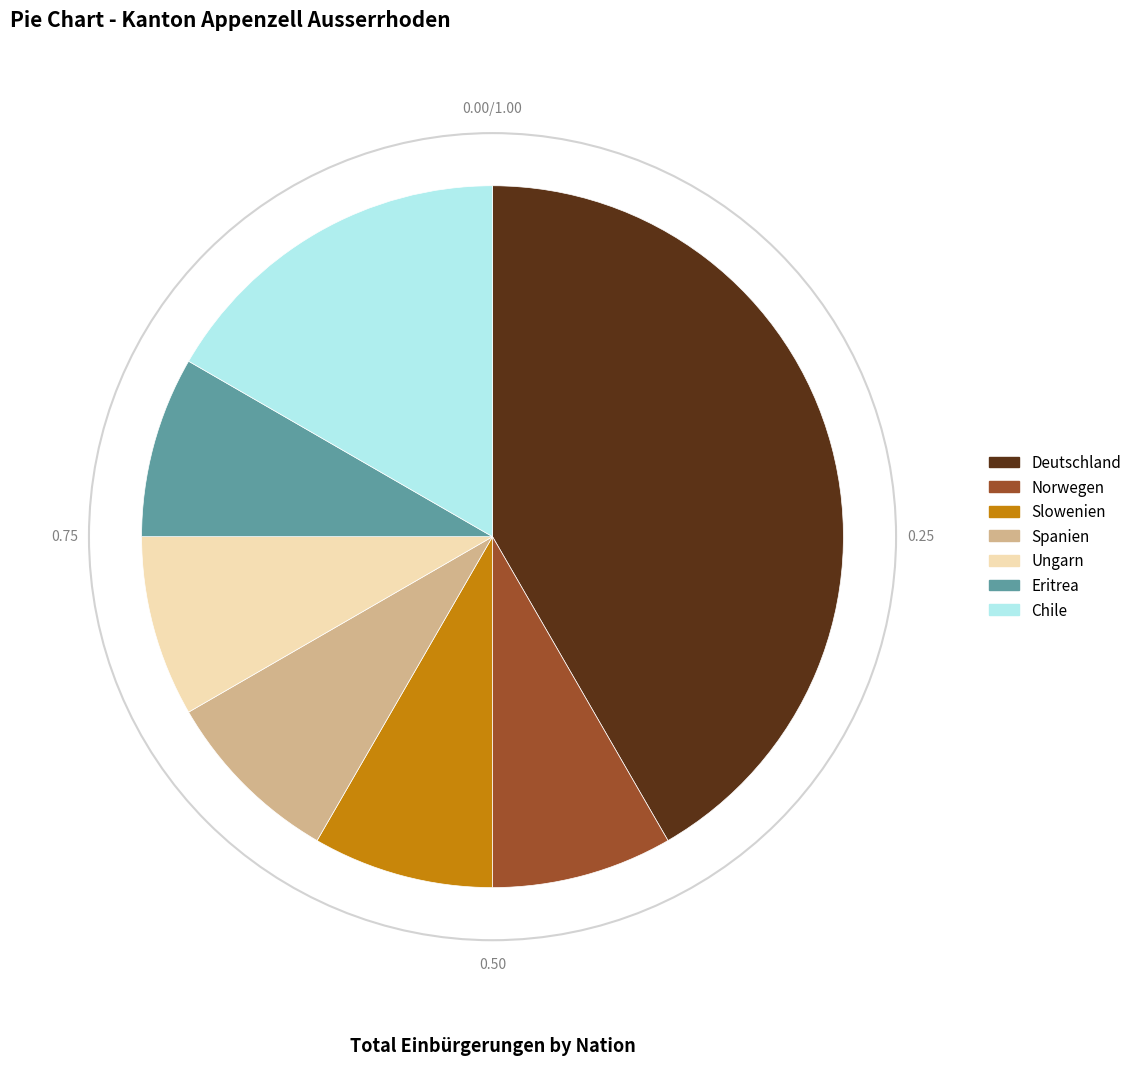

Which slice is the largest?

Deutschland